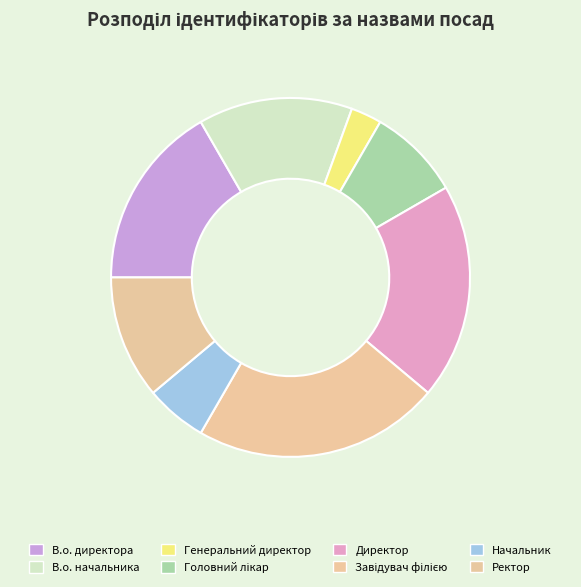

Rank the categories by value from highest to lowest.

Завідувач філією, Директор, В.о. директора, В.о. начальника, Ректор, Головний лікар, Начальник, Генеральний директор